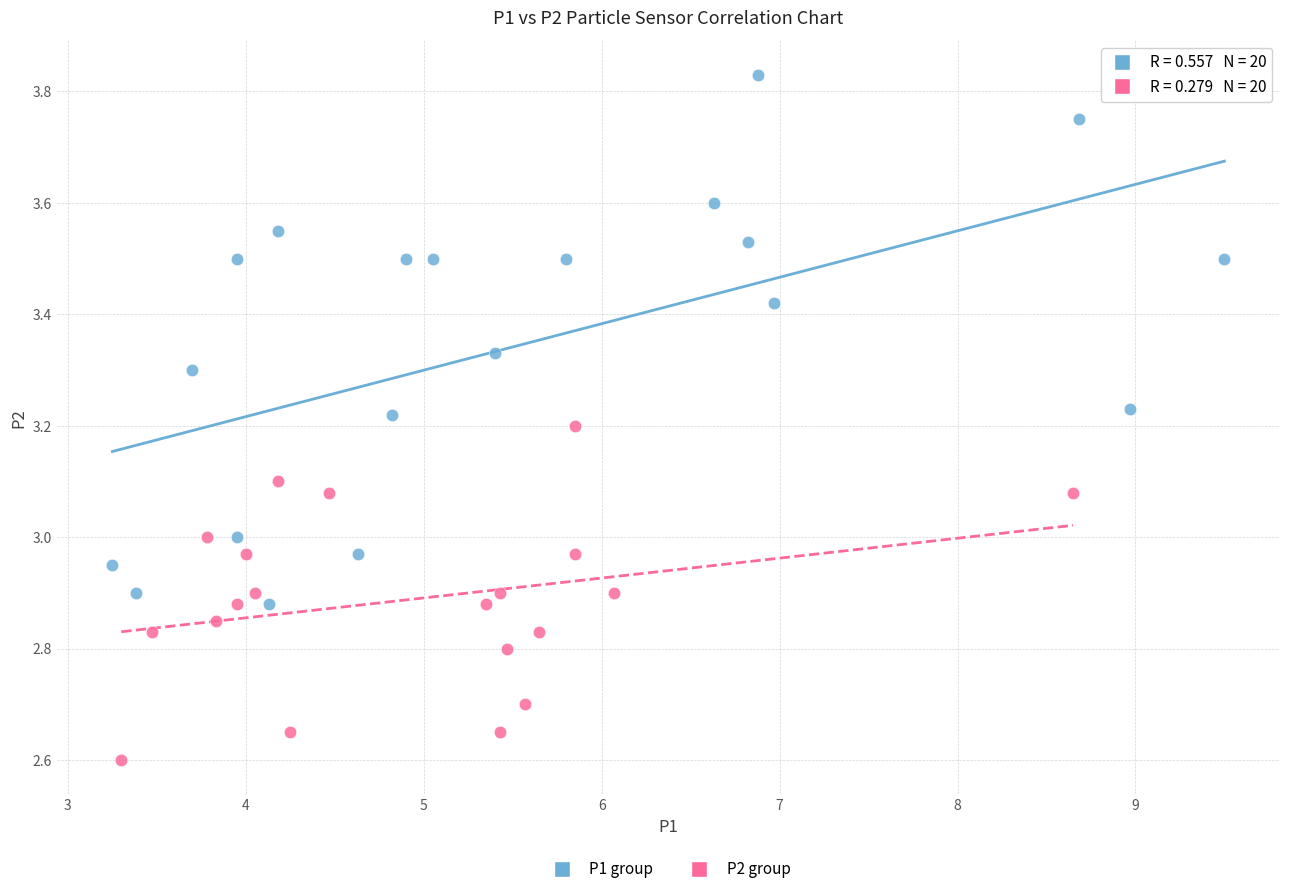

Which series reaches the minimum Y coordinate?

P2 group